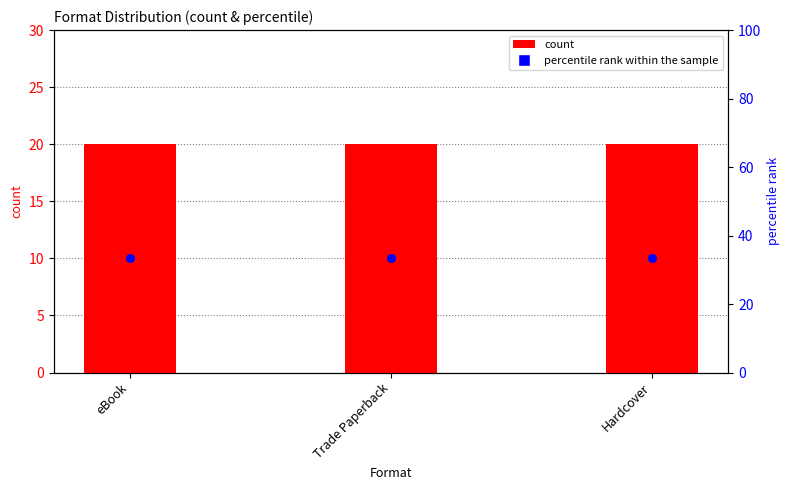

Which series reaches the minimum Y coordinate?

percentile_rank